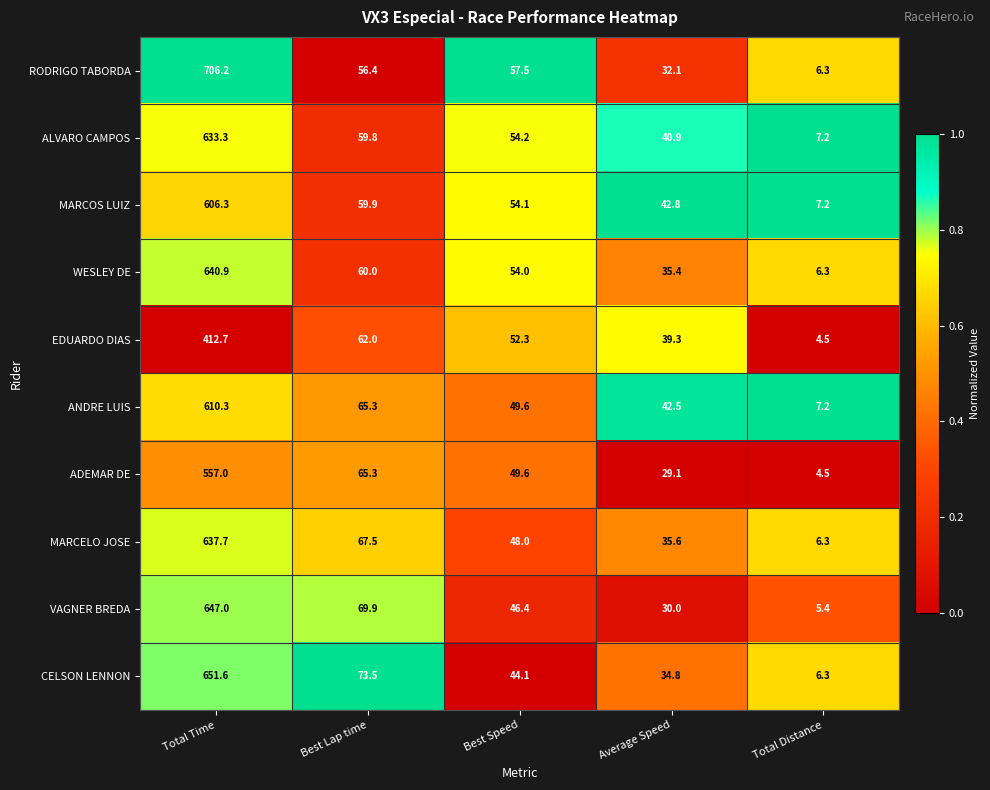

Which series changed the most between Best Lap time and Best Speed?

CELSON LENNON